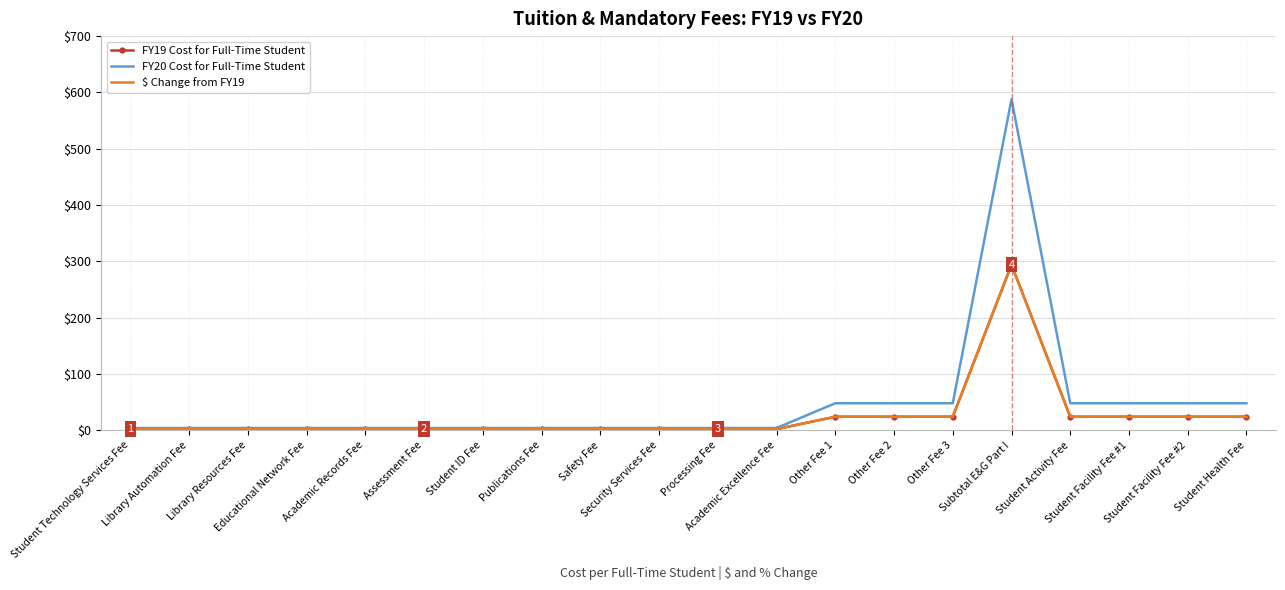

What is the label of the 17th point from the left?

Student Activity Fee